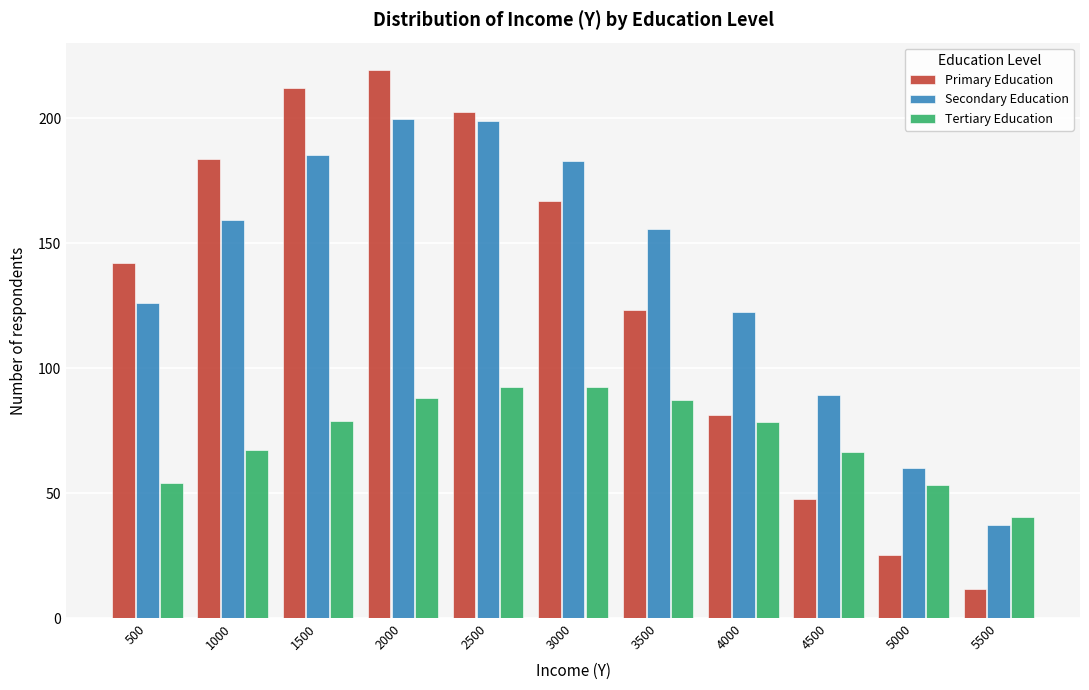

Is it true that Primary Education equals 123.1 at 3500?

True